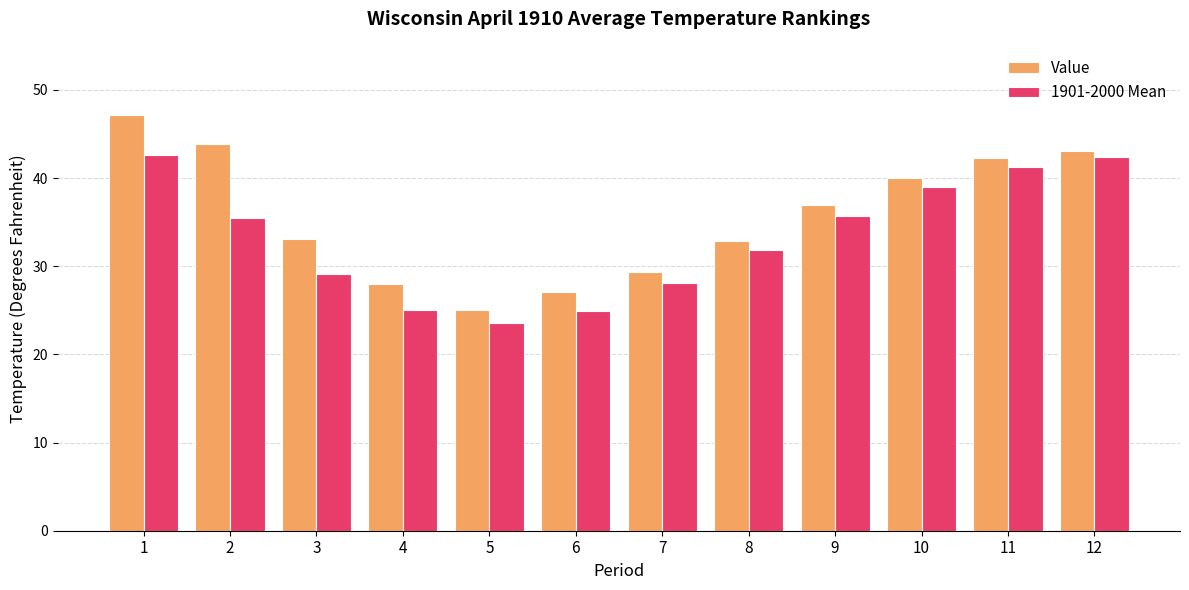

What is the total value across all series at 10?

79.0